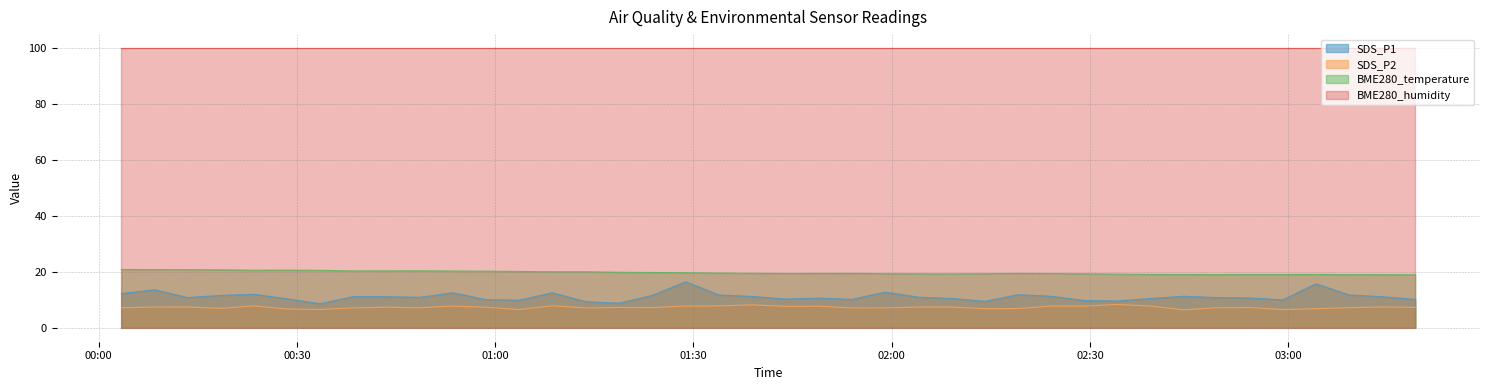

True or false: SDS_P1 has a value of 13.6 at 2021/08/14 00:08:29.

True